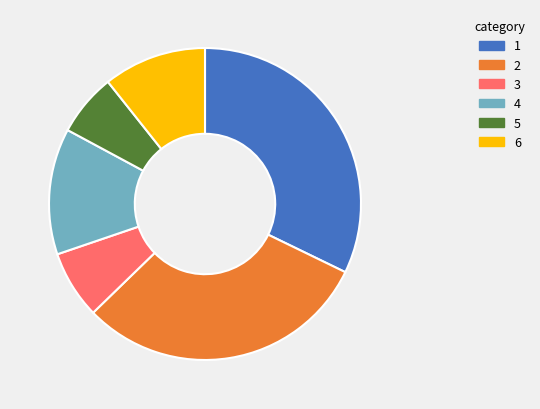

Rank the categories by value from lowest to highest.

5, 3, 6, 4, 2, 1